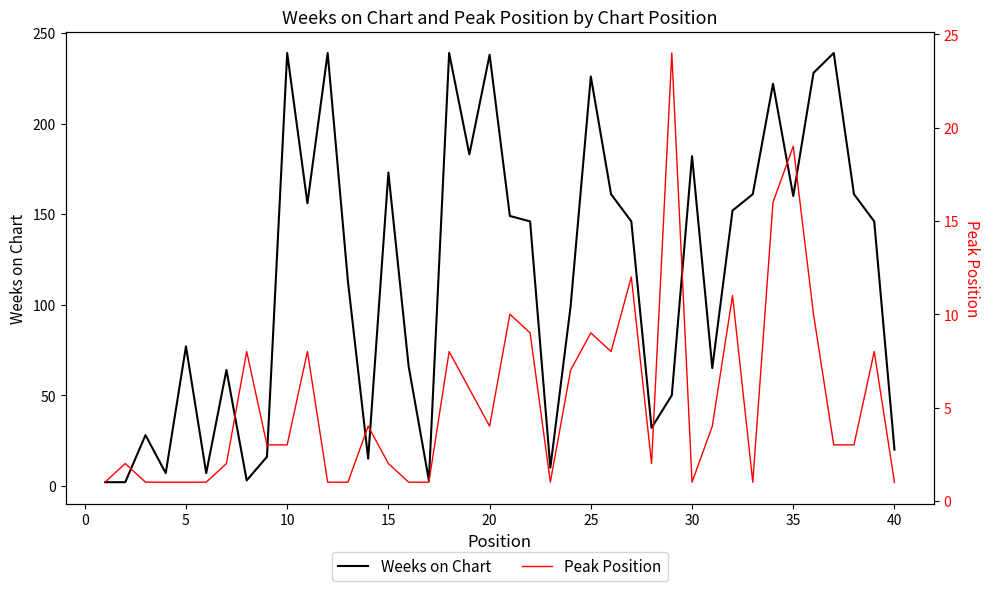

True or false: Weeks on Chart has a value of 320 at 10.

False